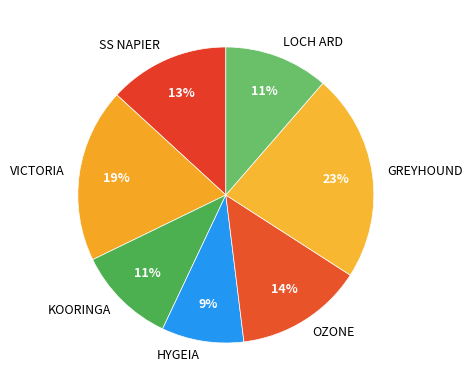

To the nearest percent, what percentage of the pie is HYGEIA?

9%